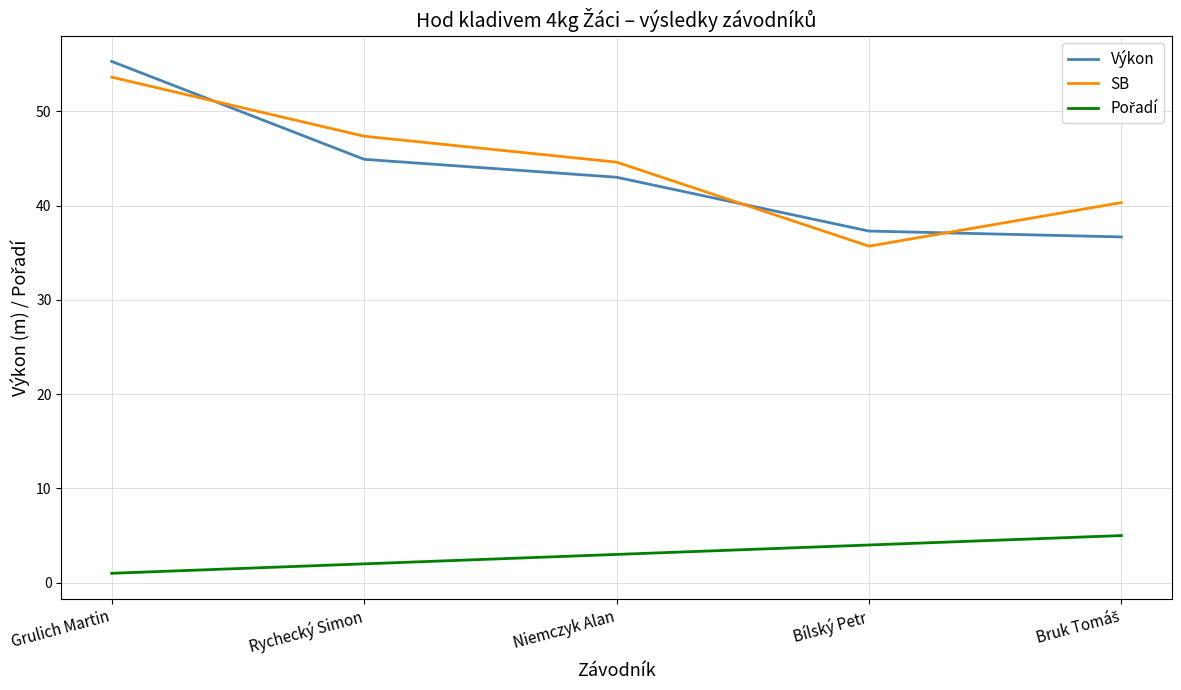

The SB series shows 53.6 at Grulich Martin. True or false?

True